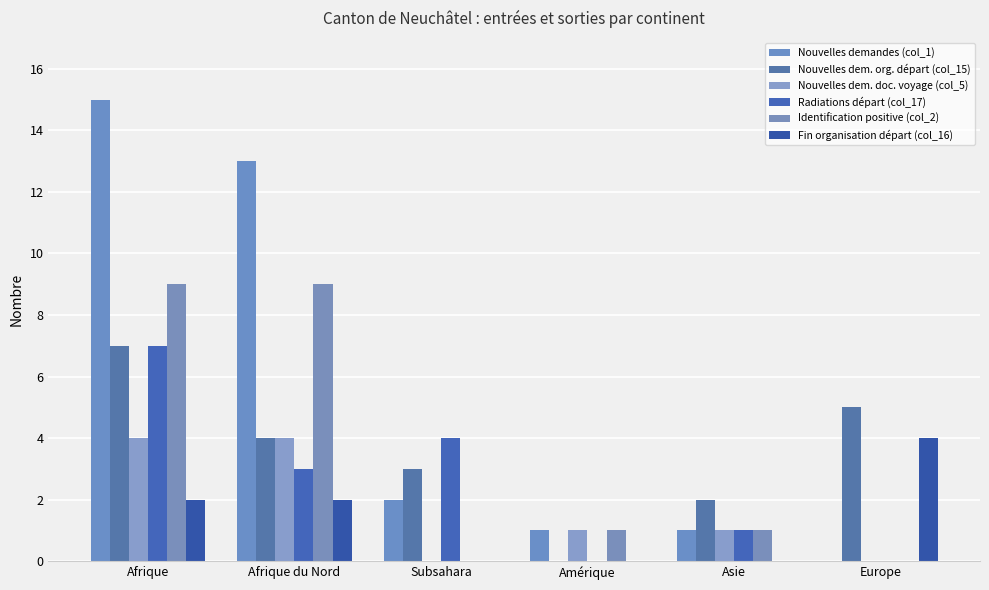

Between Subsahara and Amérique, which series saw the biggest shift?

Radiations départ (col_17)